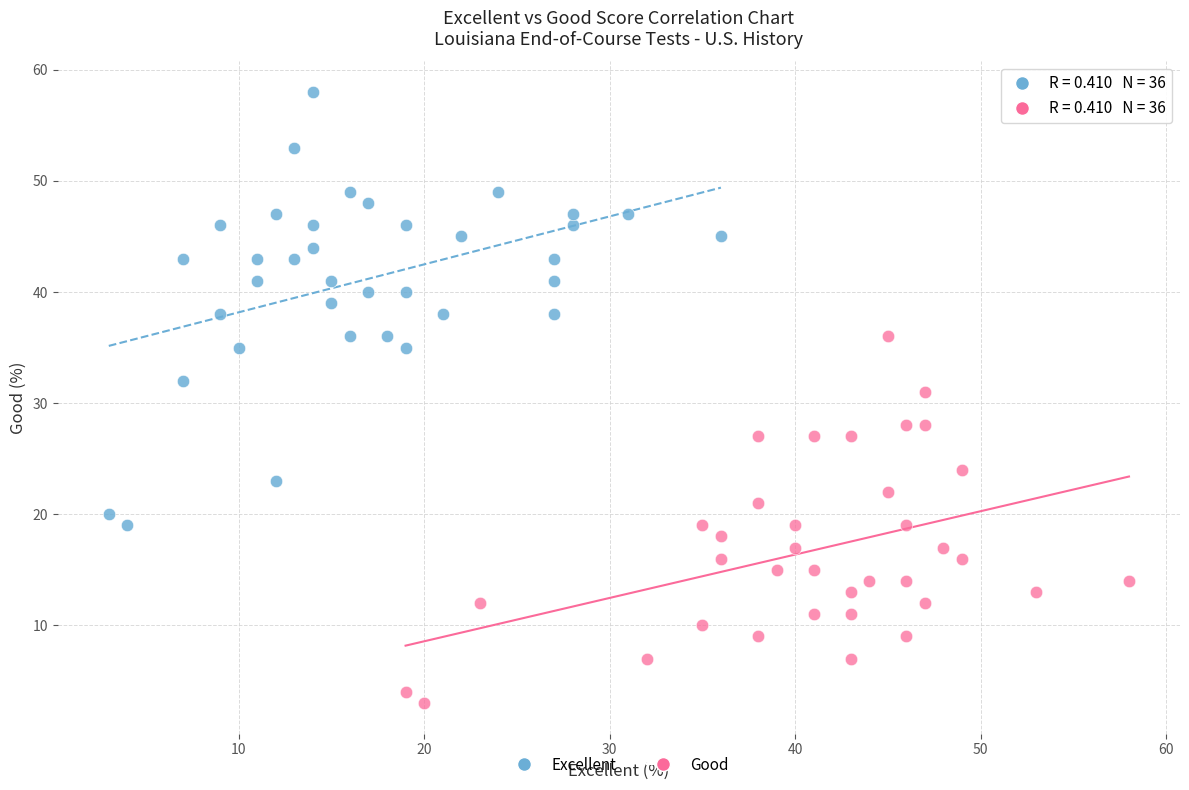

Which series contains the lowest Y value?

Good